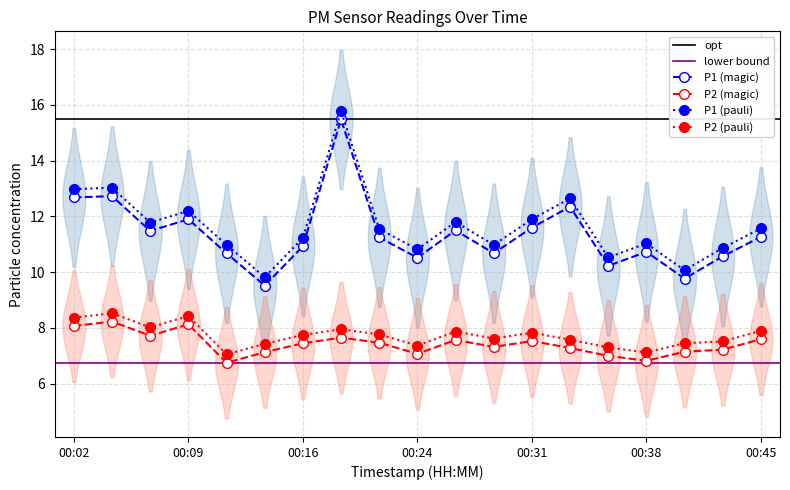

What is the value of the P1 point at the 4th from the left?

11.9